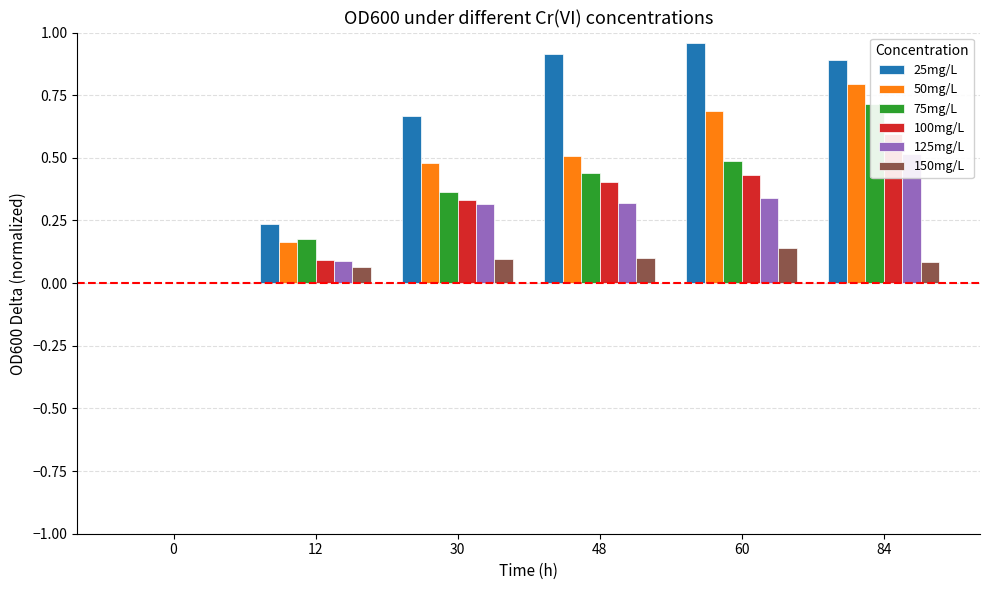

Reading right to left, transcribe all the data shown in this chart.

25mg/L: 0.9	1.0	0.9	0.7	0.2	0.0
50mg/L: 0.8	0.7	0.5	0.5	0.2	0.0
75mg/L: 0.7	0.5	0.4	0.4	0.2	0.0
100mg/L: 0.6	0.4	0.4	0.3	0.1	0.0
125mg/L: 0.5	0.3	0.3	0.3	0.1	0.0
150mg/L: 0.1	0.1	0.1	0.1	0.1	0.0